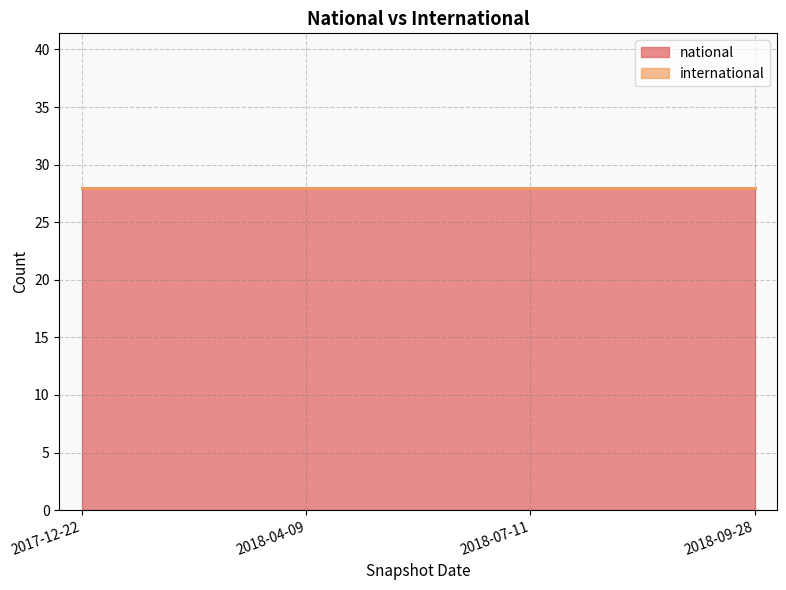

What is the sum of the national values at 2017-12-22 and 2018-04-09?

56